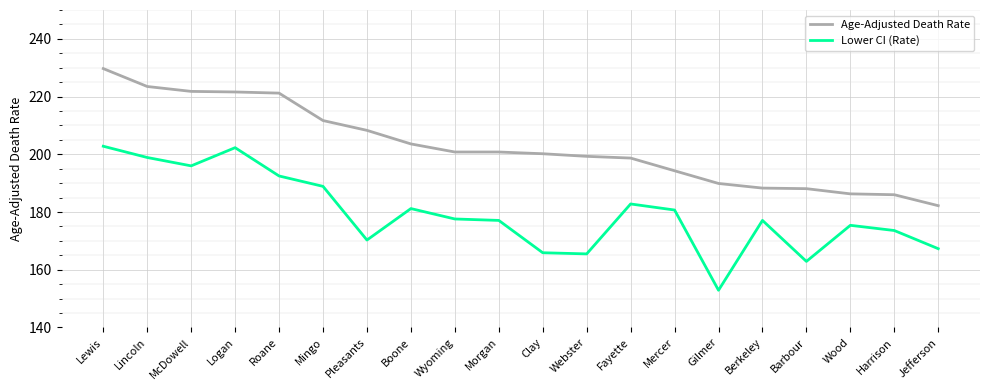

List the series in order of their overall mean, highest first.

Age-Adjusted Death Rate, Lower CI (Rate)